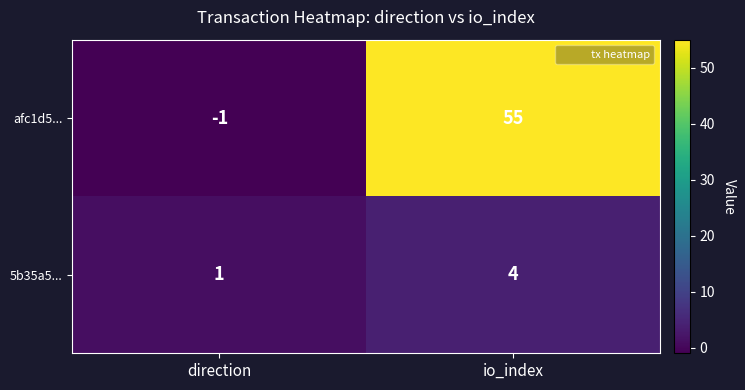

What is the minimum value shown in the chart?

-1